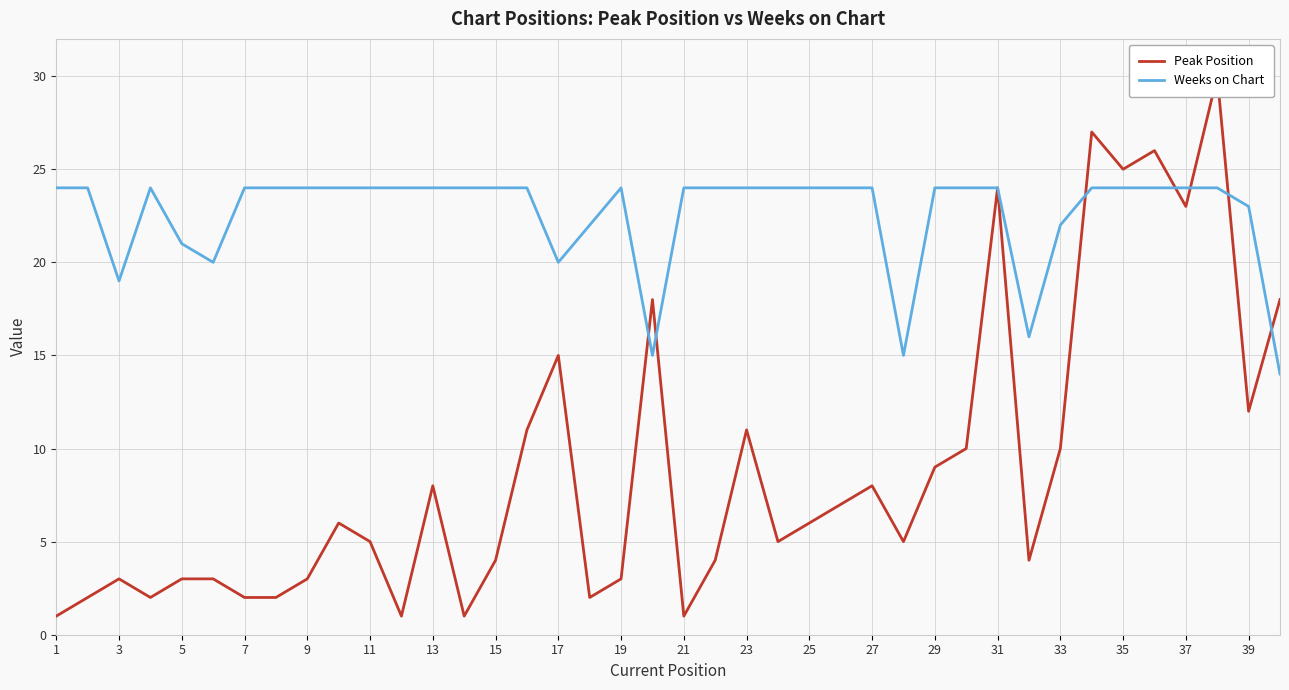

Which category has the lowest value across all series?

1